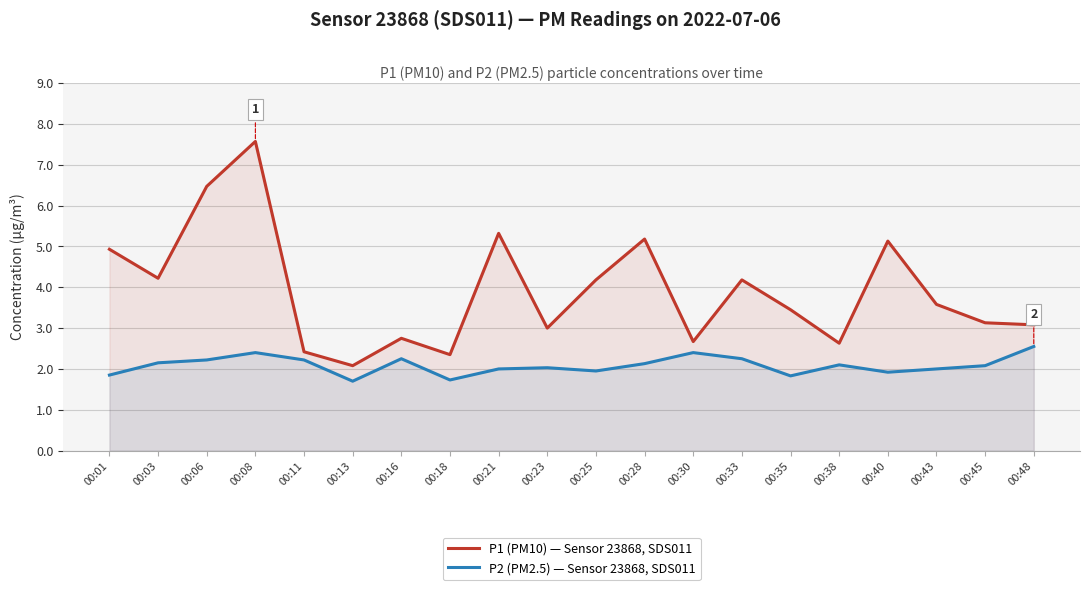

List the series in order of their peak value, lowest first.

P2 (PM2.5) — Sensor 23868, SDS011, P1 (PM10) — Sensor 23868, SDS011